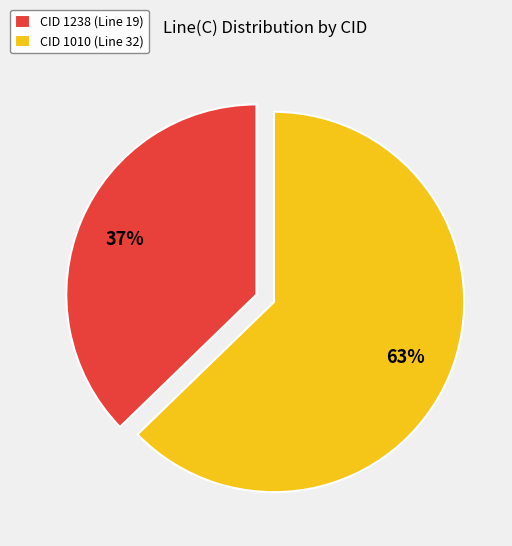

Rank the categories by value from lowest to highest.

CID 1238 (Line 19), CID 1010 (Line 32)